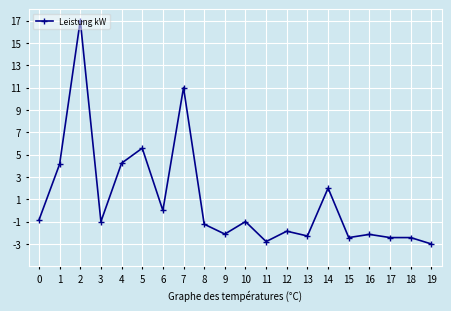

What is the sum of the values at 17 and 4?

1.8